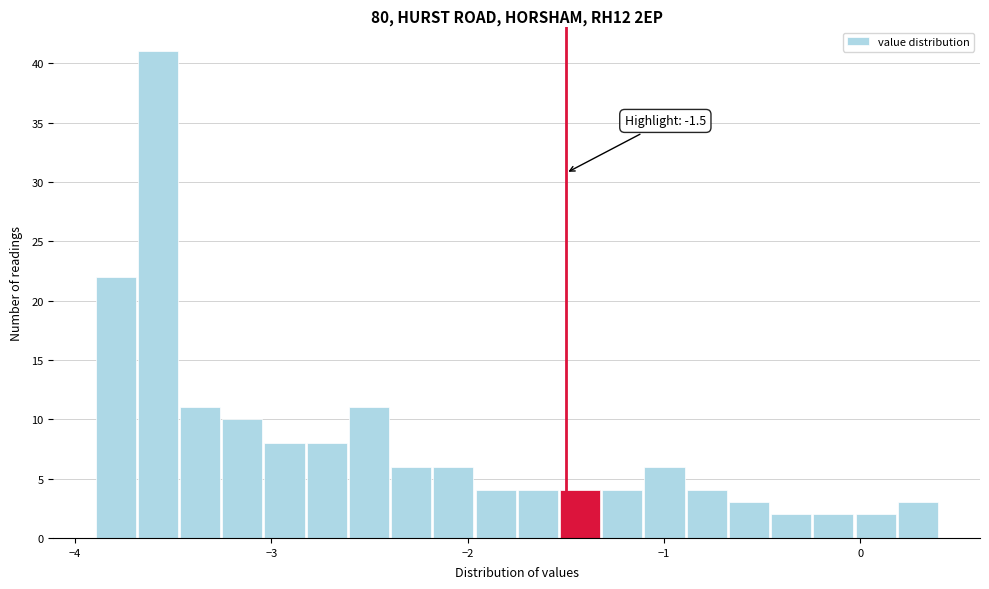

Read against the x-axis, roughly where is the centre of the tallest bar?

-3.6